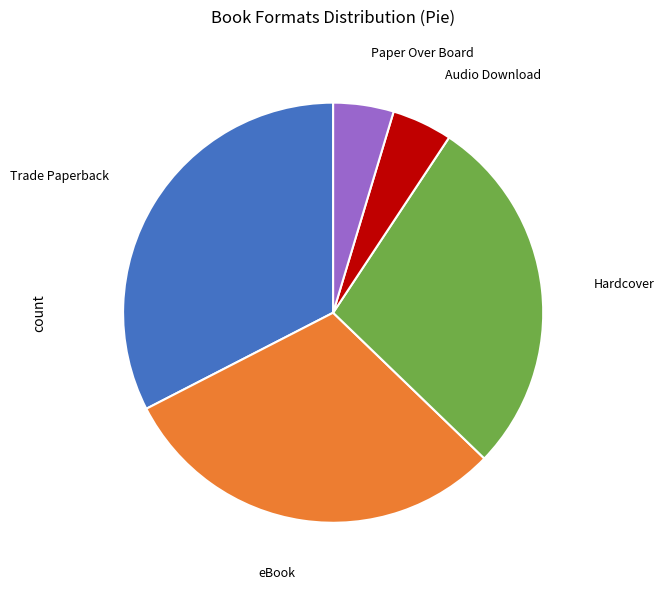

True or false: eBook accounts for 30% of the total.

True